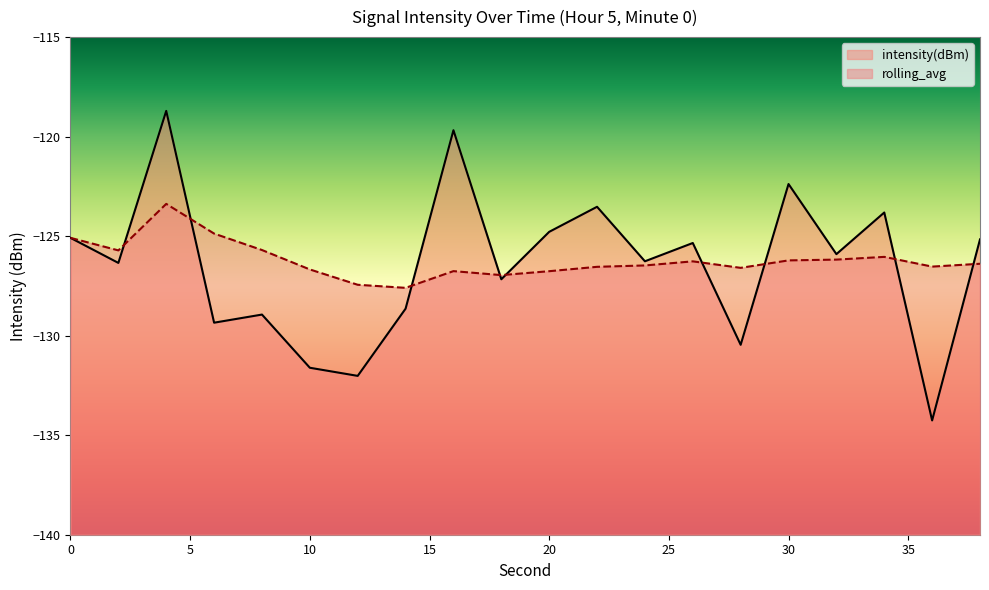

What is the approximate value of rolling_avg at 16?

-126.8